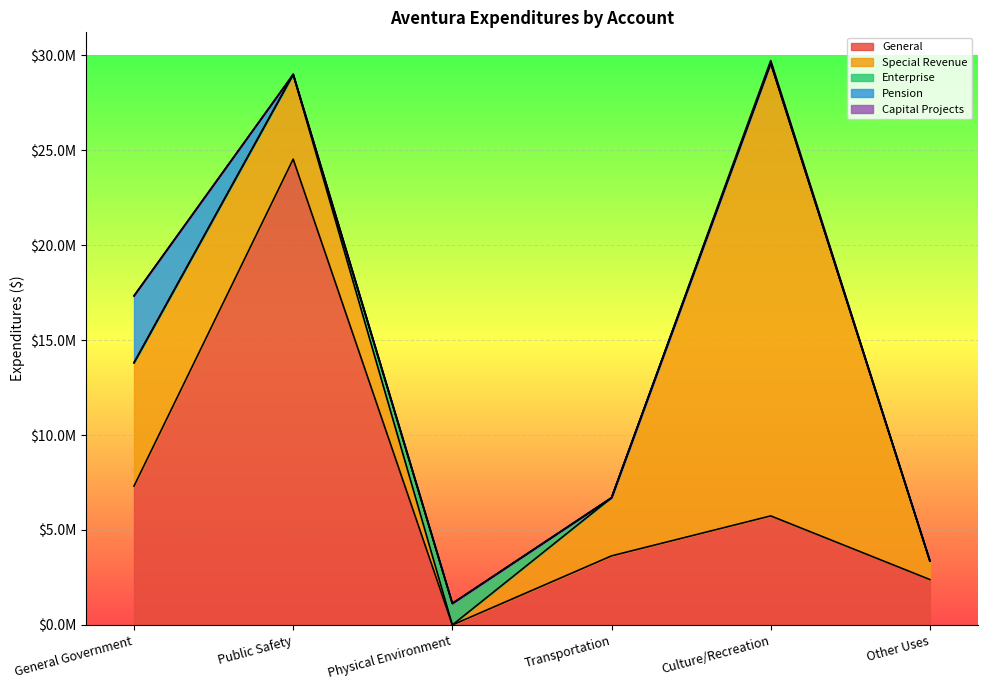

At which category does Special Revenue reach its first local valley?

Physical Environment